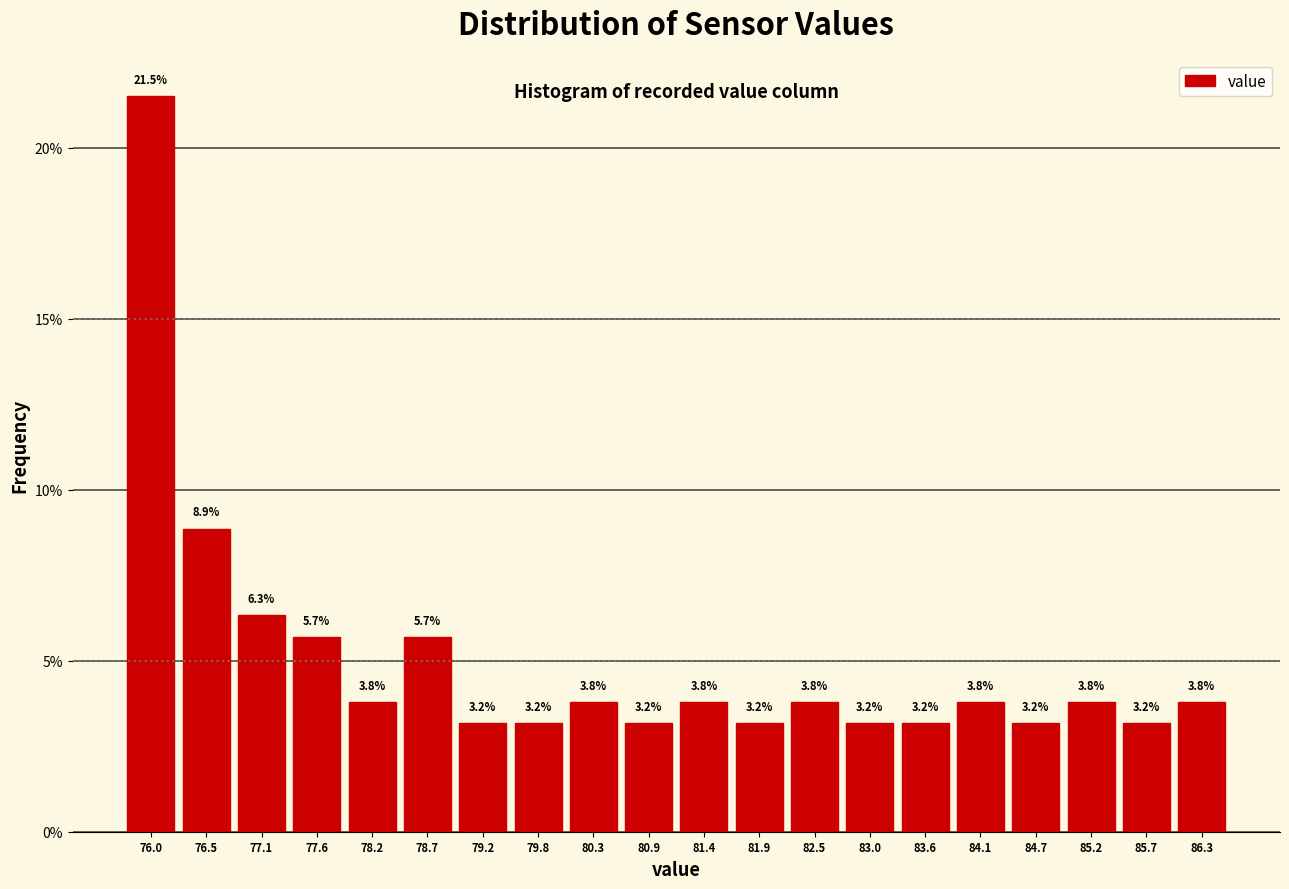

Over which range of the x-axis is the bar tallest?

75.7 to 76.3